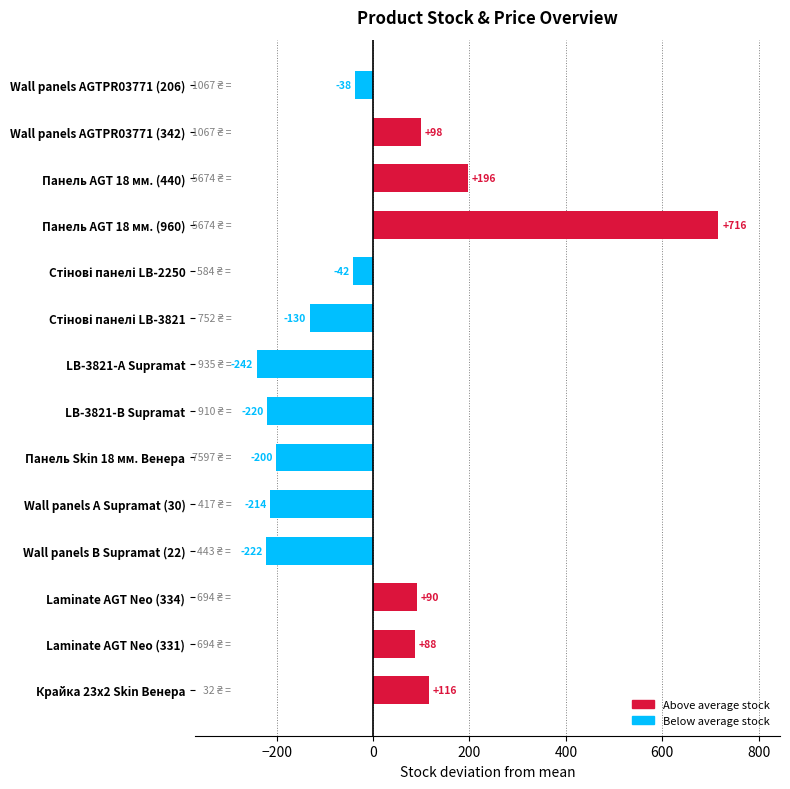

Read the value at Wall panels AGTPR03771 (206).

-37.5